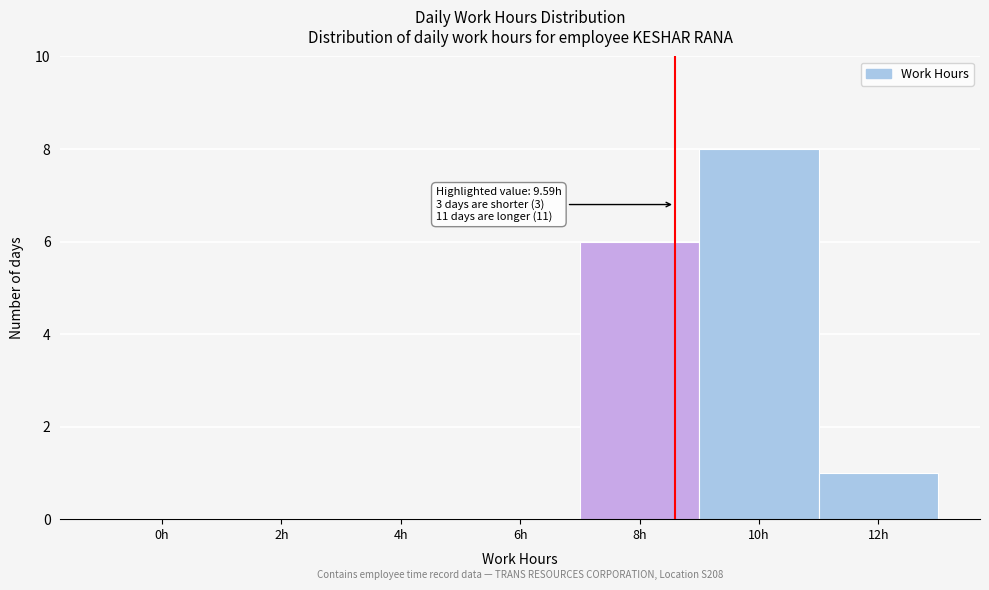

Reading left to right, list all the values displayed in this chart.

0h=0	2h=0	4h=0	6h=0	8h=6	10h=8	12h=1